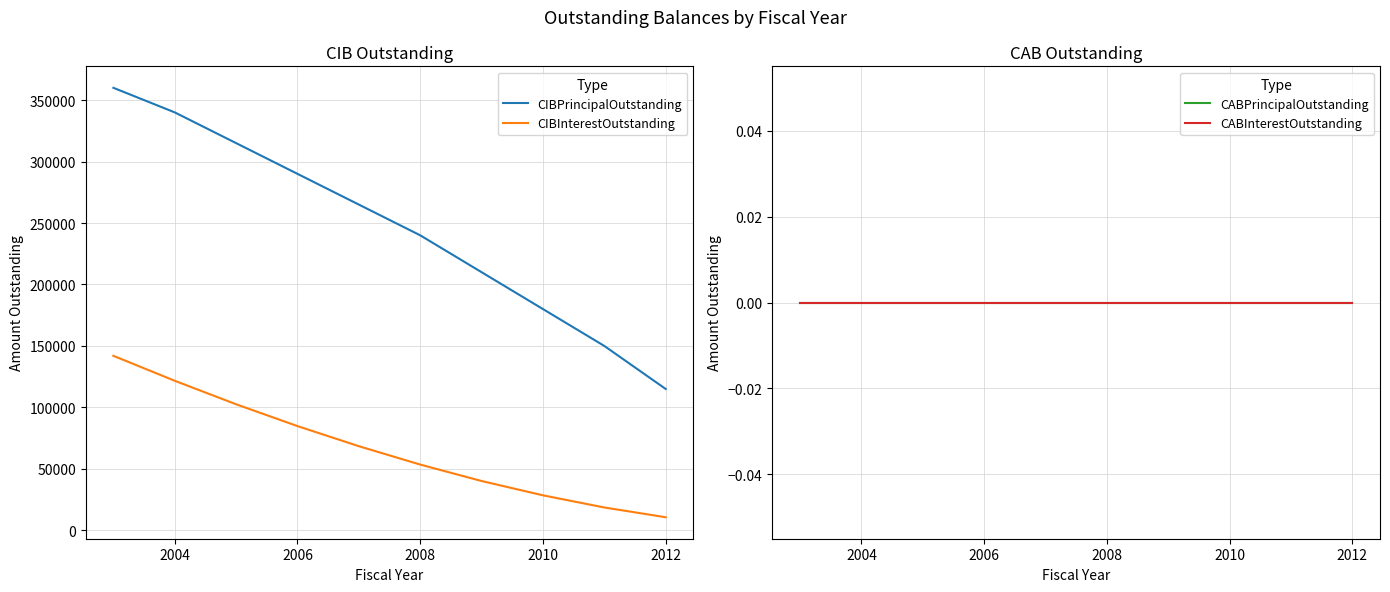

True or false: CIBPrincipalOutstanding and CABInterestOutstanding intersect in this chart.

False